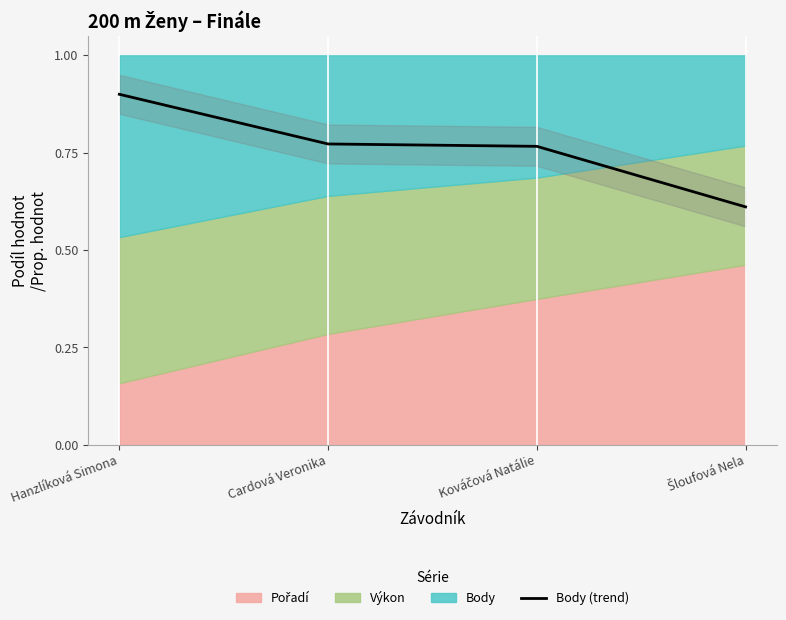

What is the label of the 3rd point from the left?

Kováčová Natálie